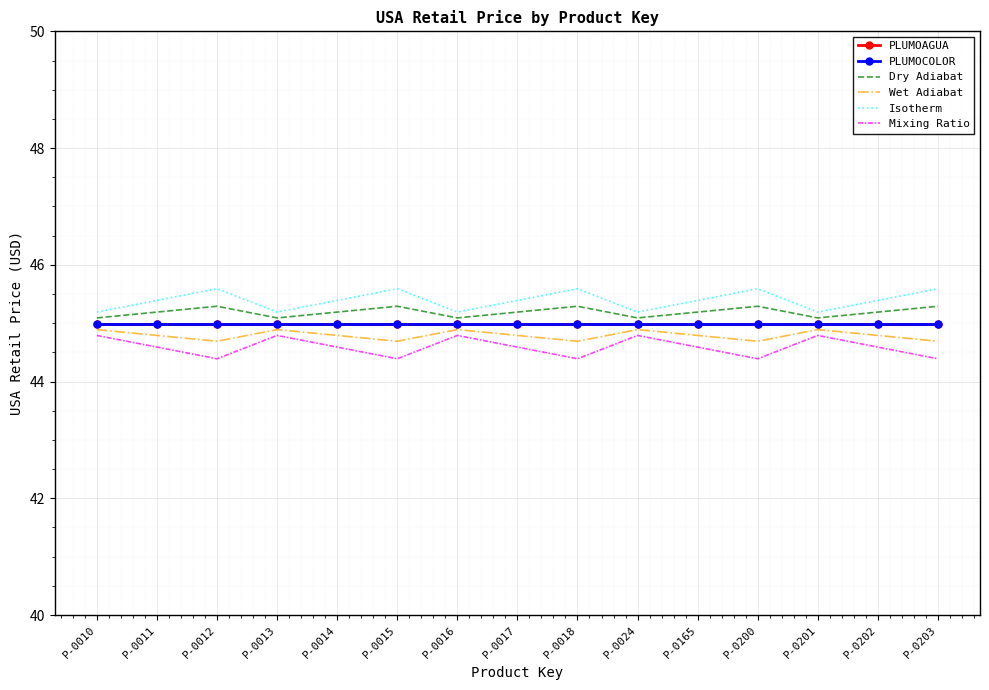

What is the sum of all Mixing Ratio values?

668.9